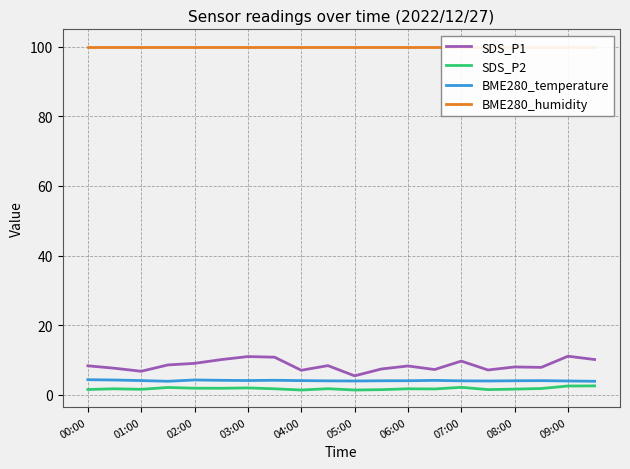

True or false: SDS_P1 and SDS_P2 intersect in this chart.

False